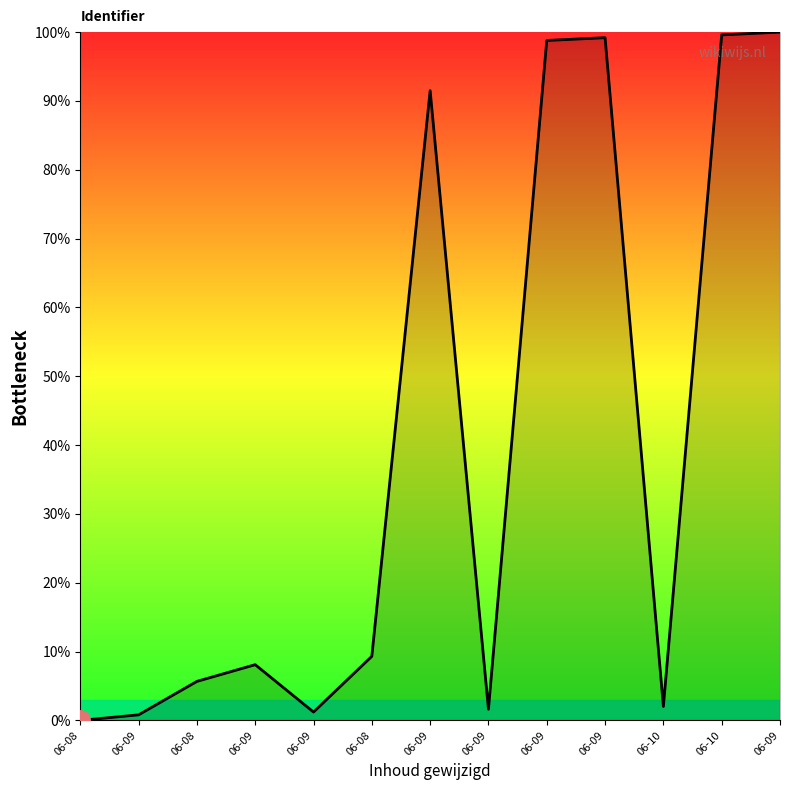

How many lines are shown in the chart?

1